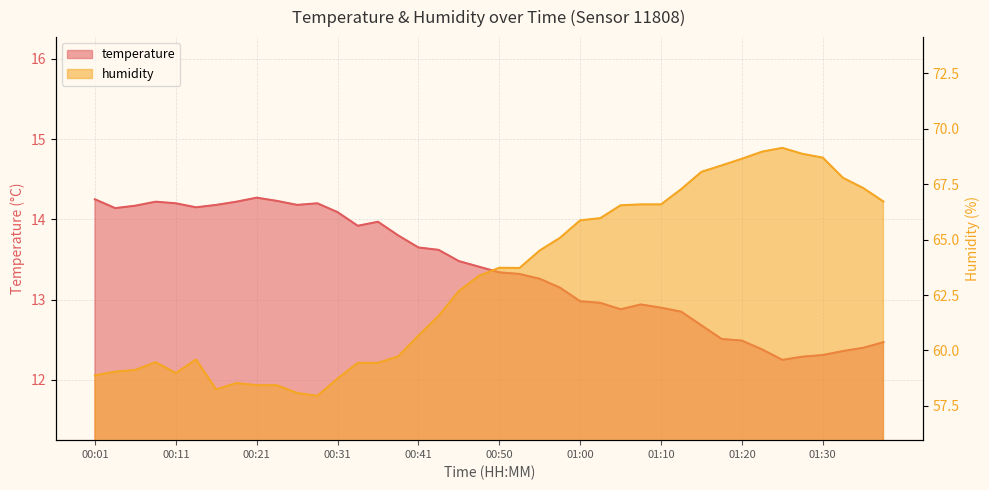

True or false: temperature and humidity intersect in this chart.

False